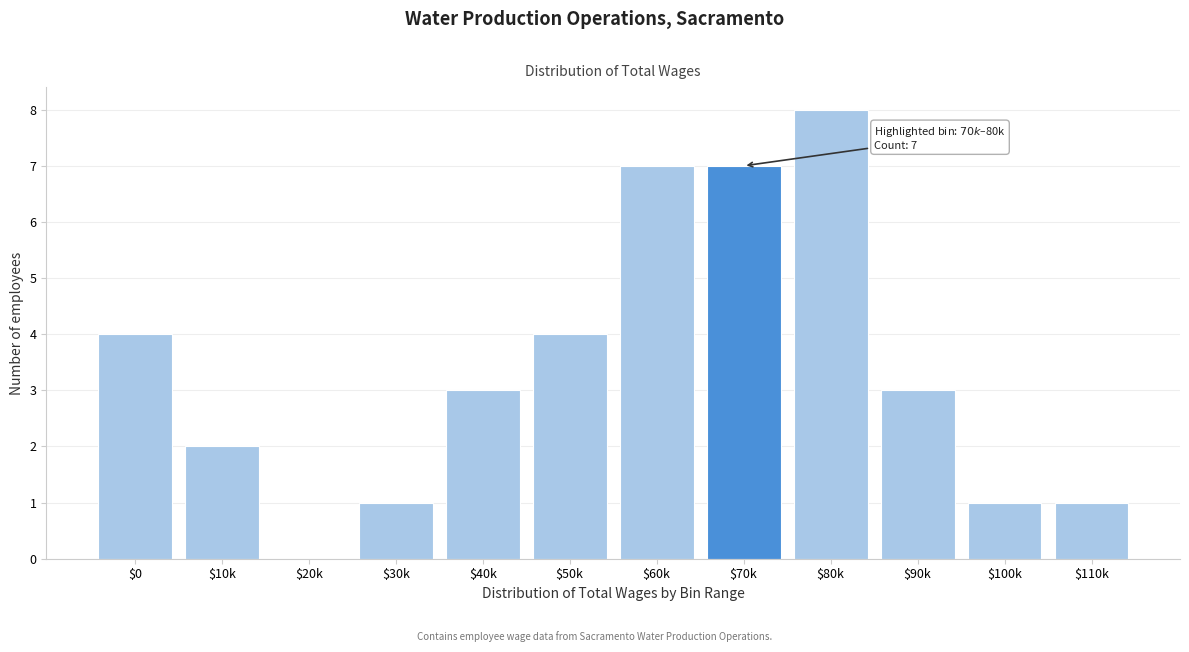

True or false: the data shows 4 at $50k.

True